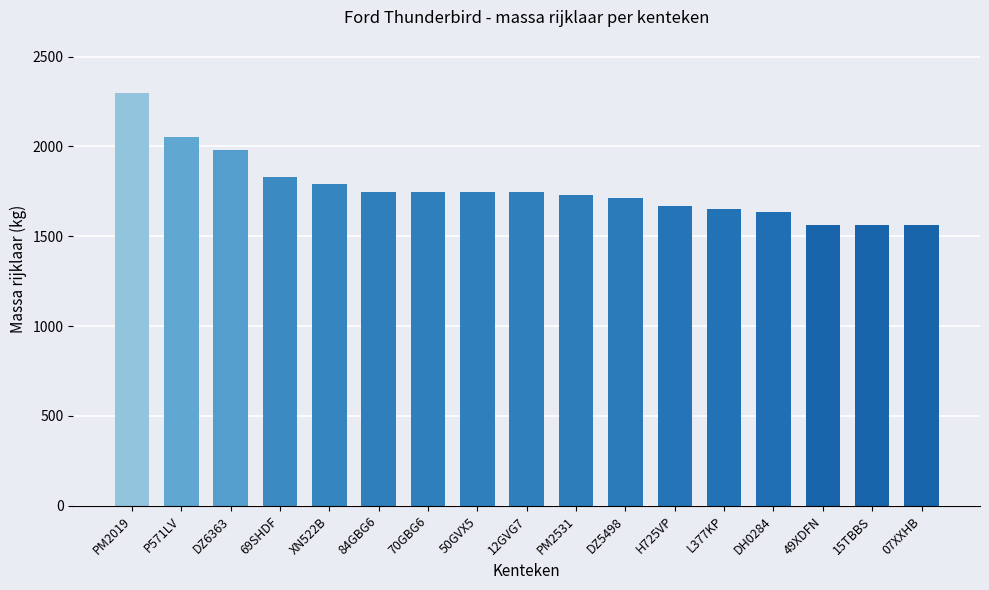

What is the sum of all values?

30008